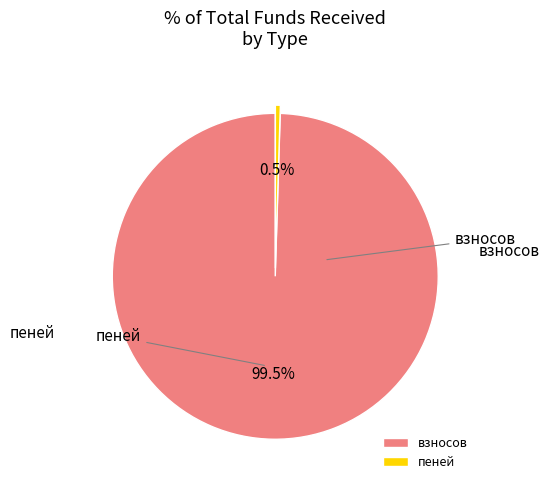

To the nearest percent, what is the average slice percentage?

50%